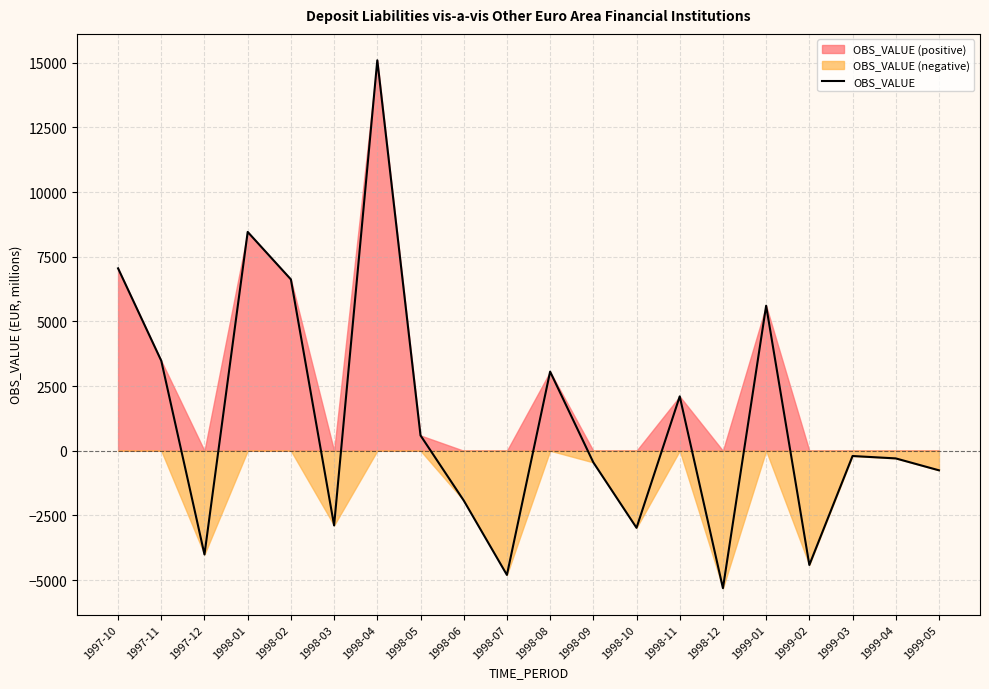

List the labels in order of value, smallest first.

1998-12, 1998-07, 1999-02, 1997-12, 1998-10, 1998-03, 1998-06, 1999-05, 1998-09, 1999-04, 1999-03, 1998-05, 1998-11, 1998-08, 1997-11, 1999-01, 1998-02, 1997-10, 1998-01, 1998-04